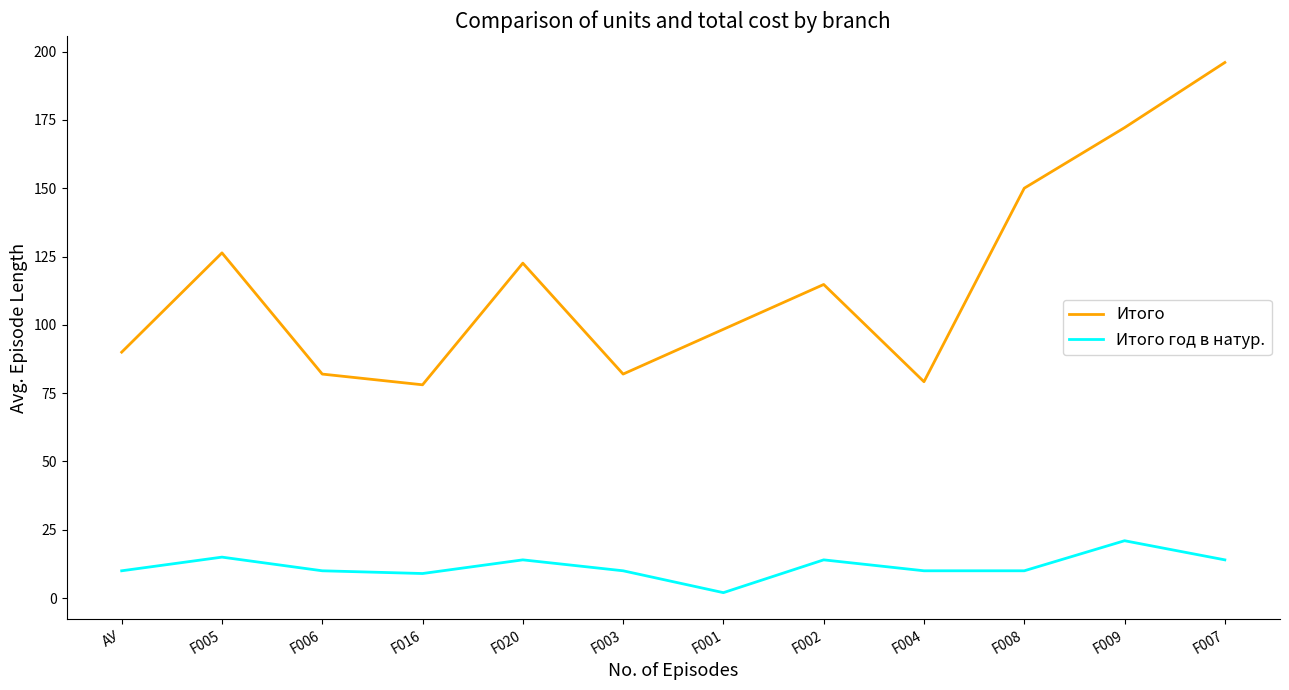

True or false: Итого and Итого год в натур. cross at least once.

False